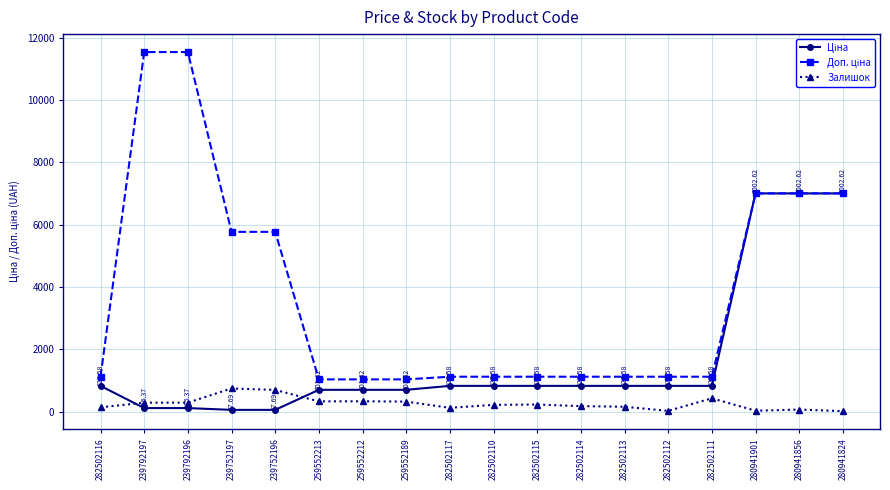

Count the number of categories in the chart.

18